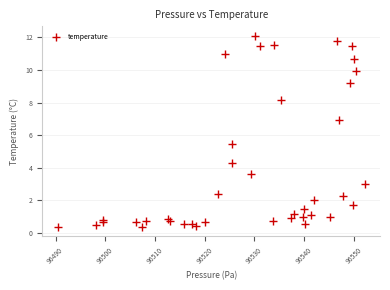

What is the range of Y values (max minus min)?

11.7